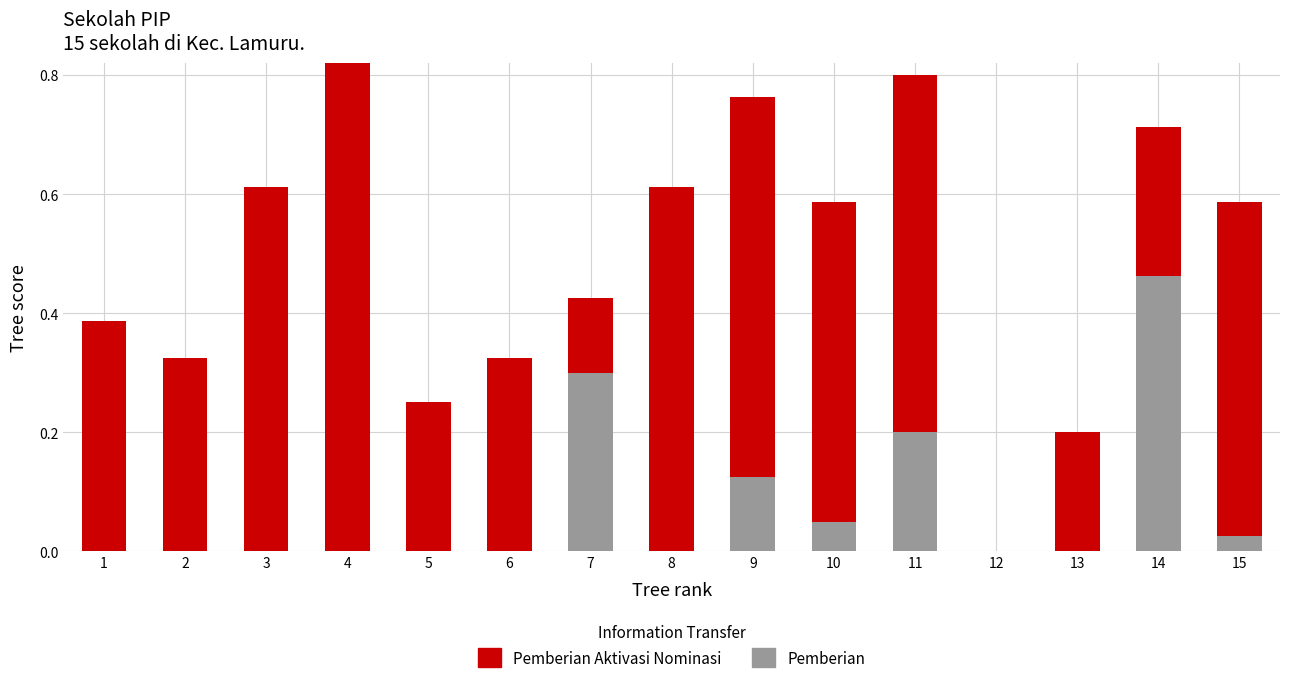

At how many categories does at least one series exceed 0?

14